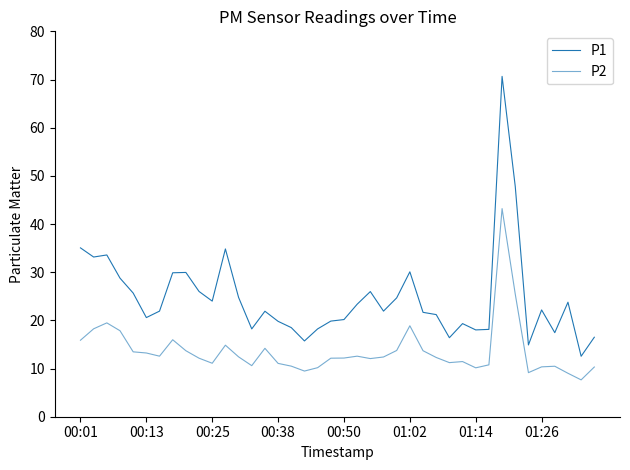

How many lines are shown in the chart?

2